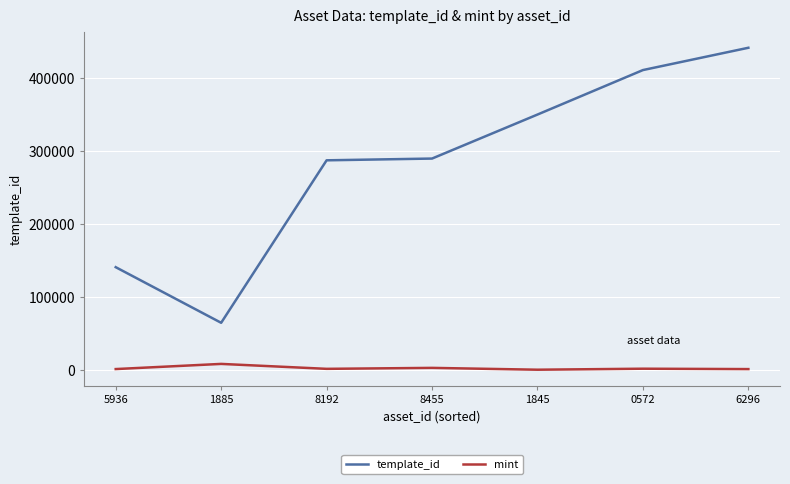

What is the difference between the second highest and second lowest values in the template_id series?

269632